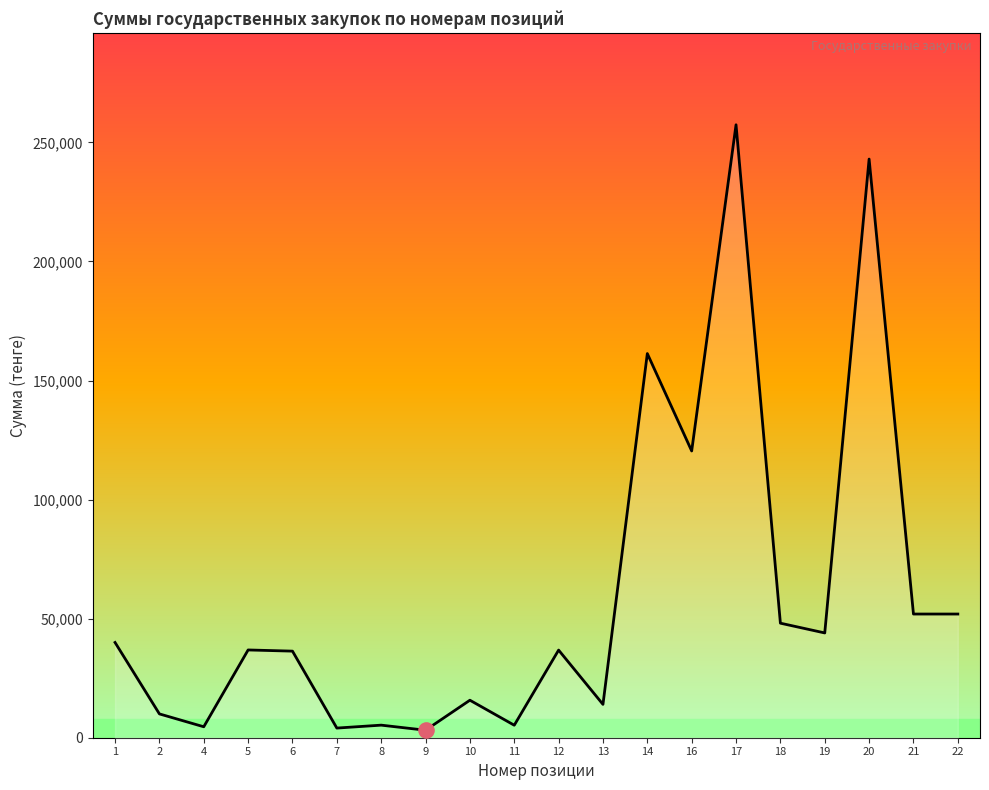

What is the change in value from 5 to 12?

-55